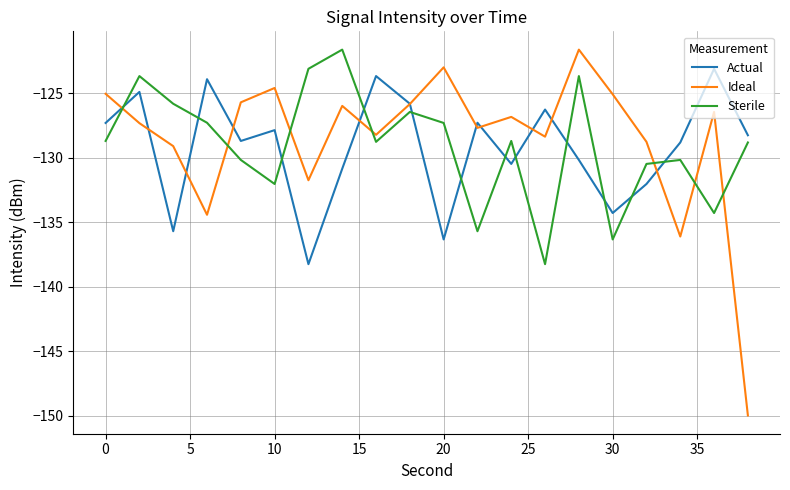

After their last crossing, which series has the higher values: Sterile or Ideal?

Sterile